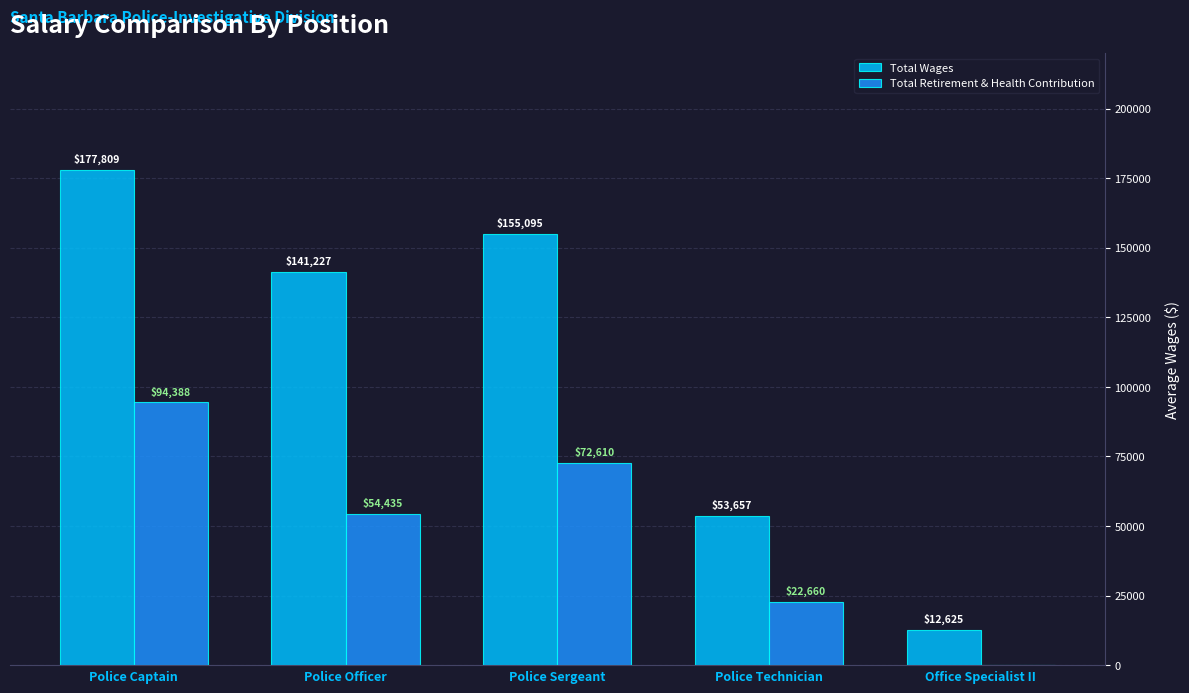

Does the chart contain stacked bars?

No